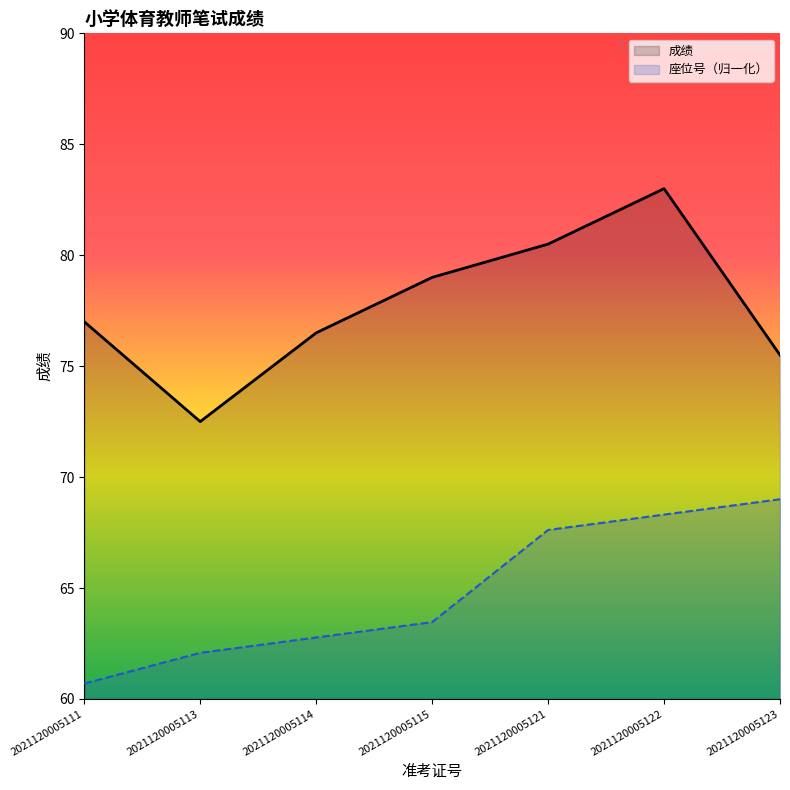

Is the value of 座位号 at 2021120005121 greater than the value of 成绩 at 2021120005113?

No